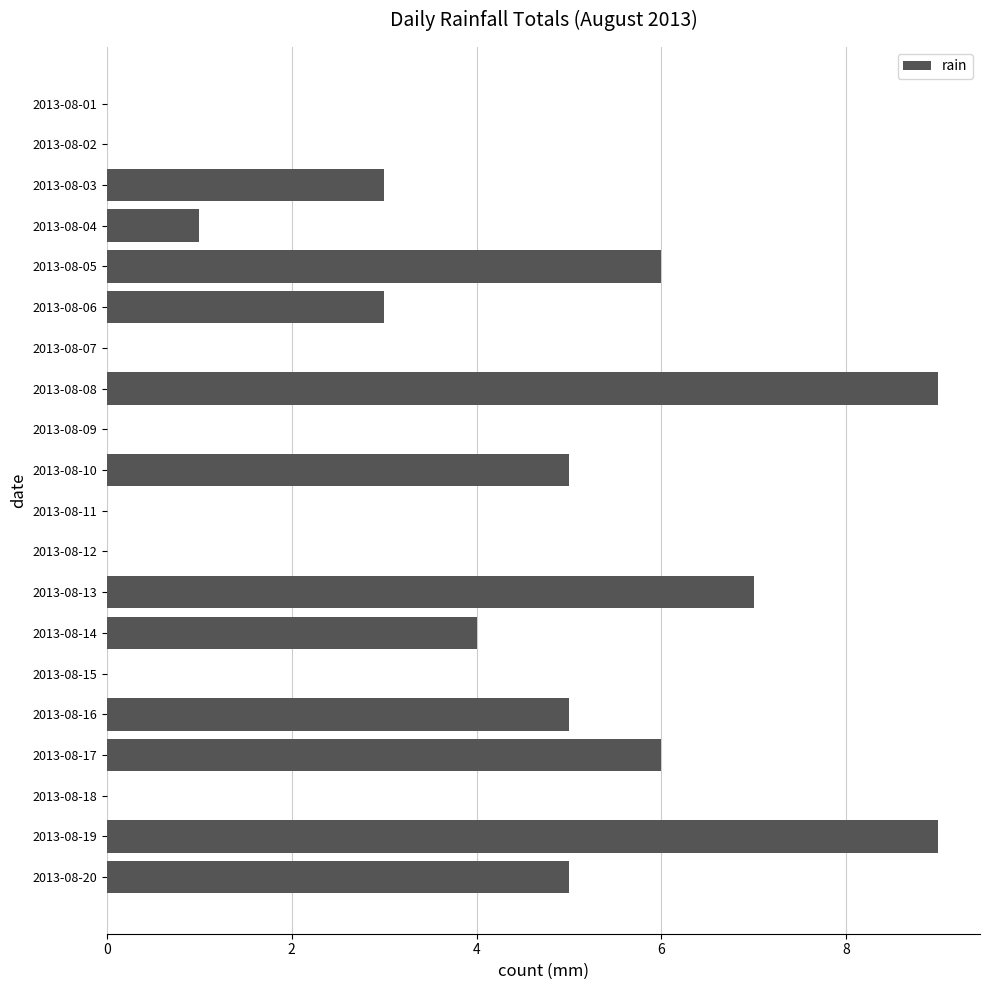

What is the ratio of the value at 2013-08-10 to the value at 2013-08-20?

1.0